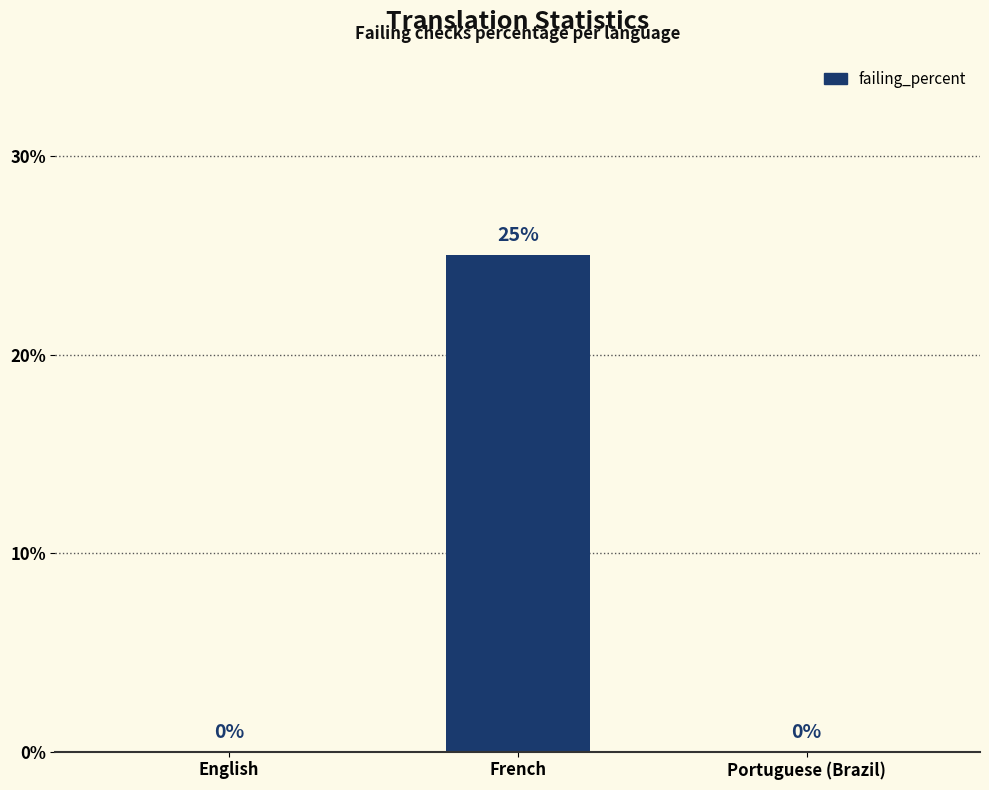

True or false: the data shows -15 at Portuguese (Brazil).

False